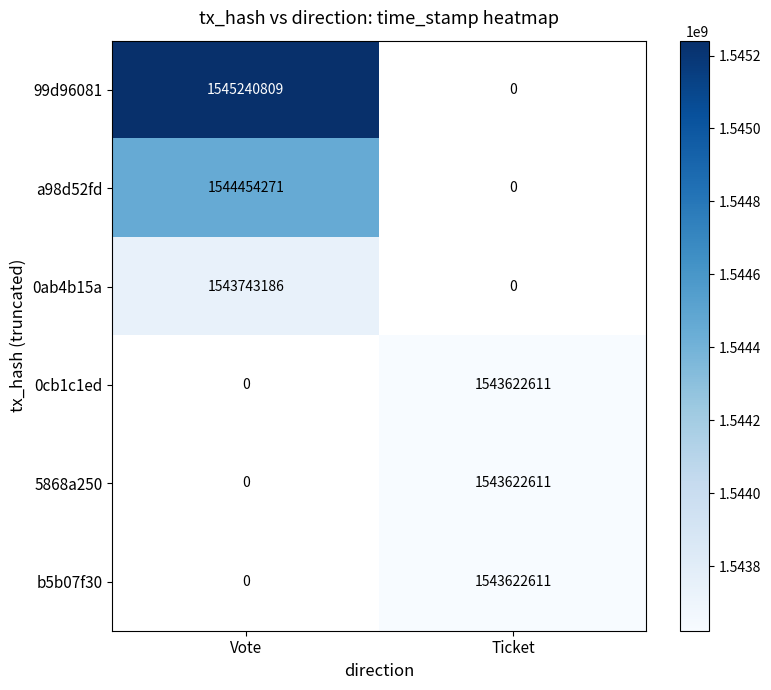

The a98d52fd series shows 1544454271 at Vote. True or false?

True